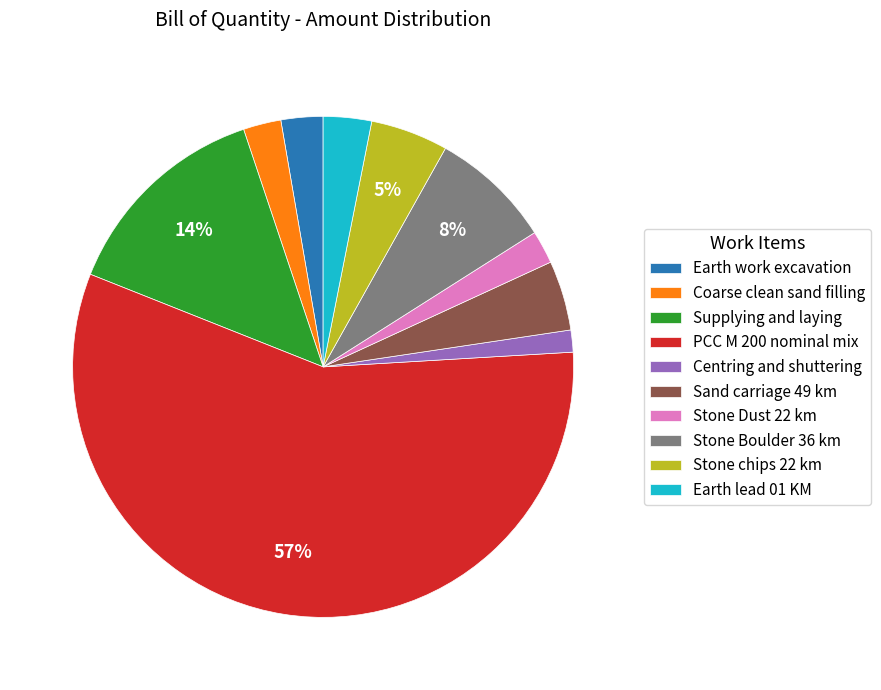

To the nearest percent, what portion does Coarse clean sand filling represent?

2%